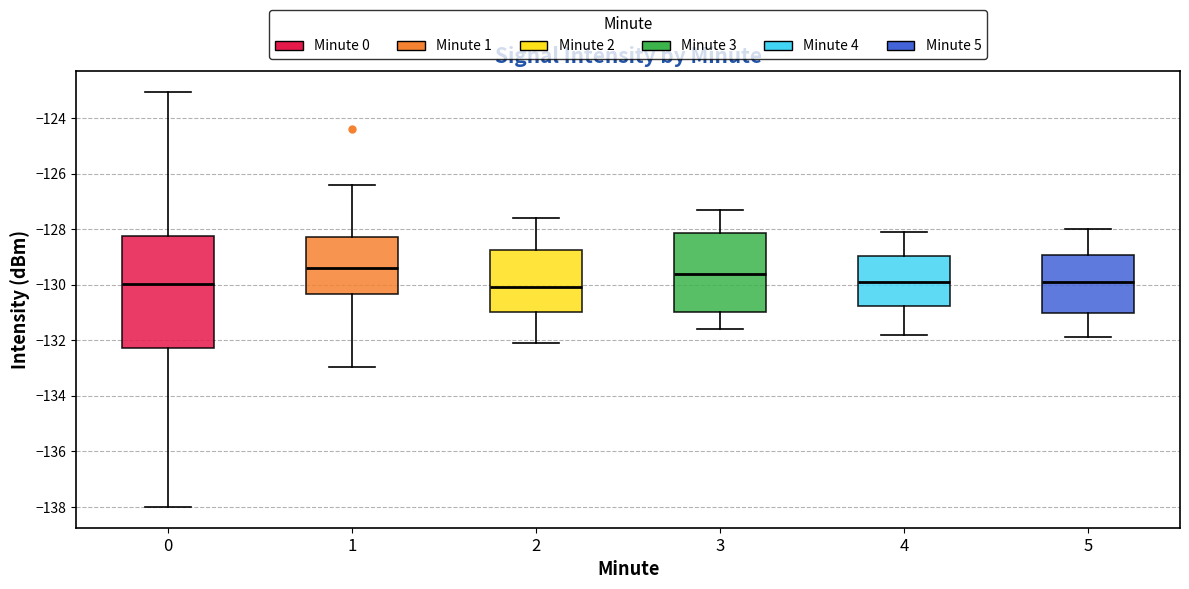

Where does the median line of the box at x = 2 sit on the y-axis? The values are not printed on the chart, so give them approximately, as read against the axis.

-130.0